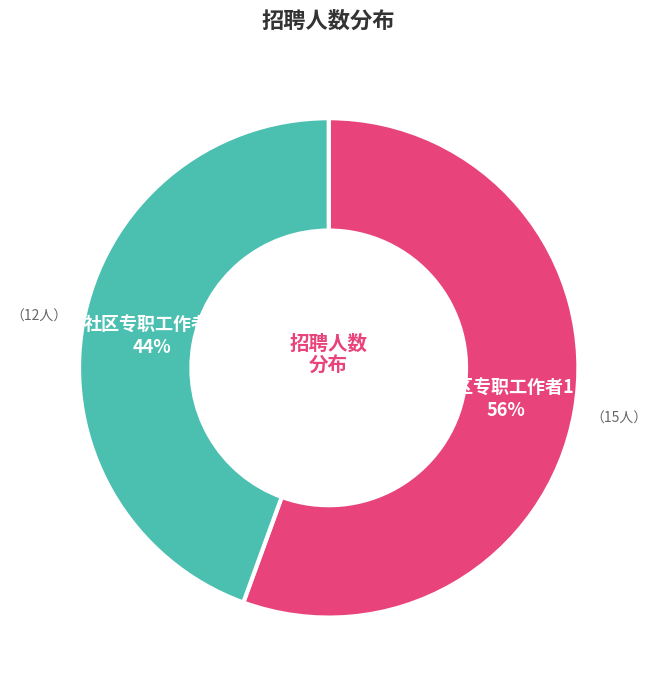

Is there any slice that represents more than half of the pie?

Yes